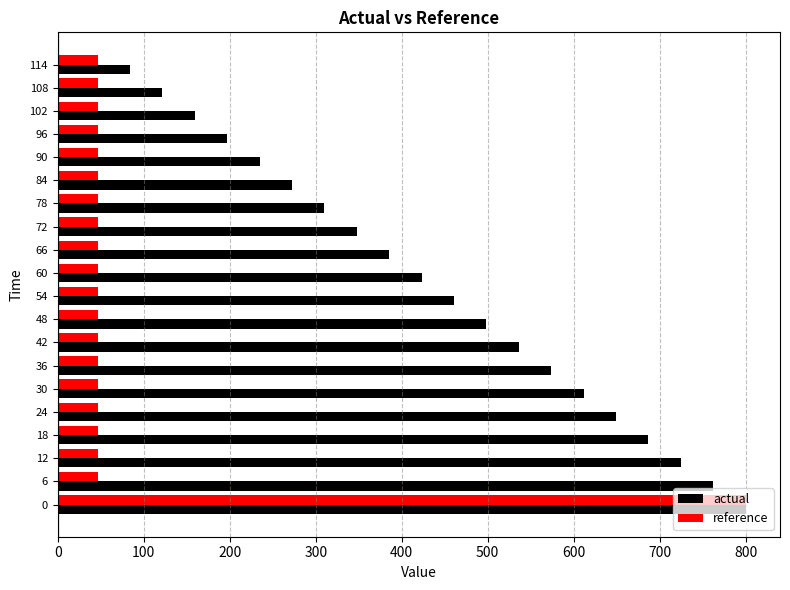

Which series has the widest spread of values?

reference